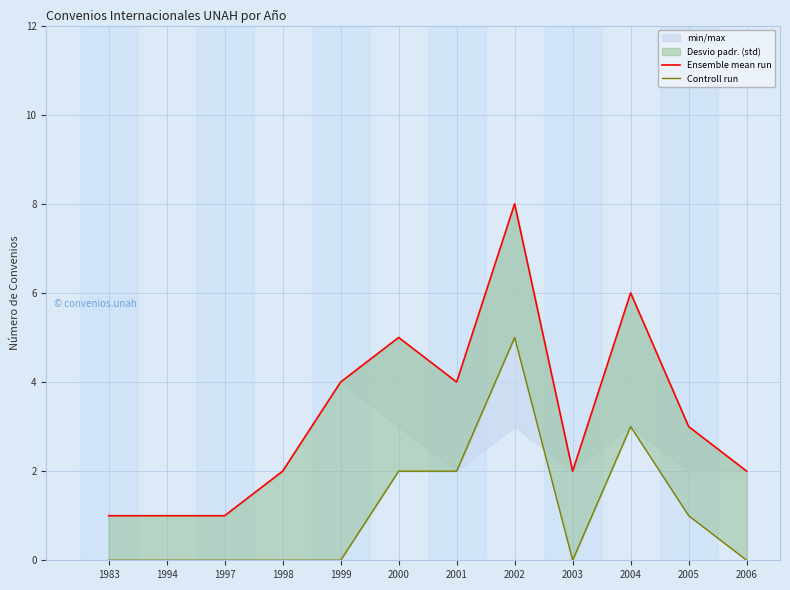

Which category has the highest value in the Ensemble mean run series?

2002